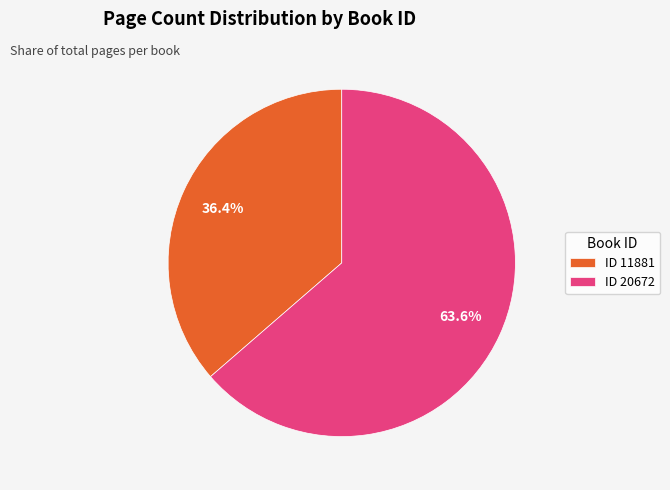

Combined, do ID 20672 and ID 11881 account for over 50%?

Yes